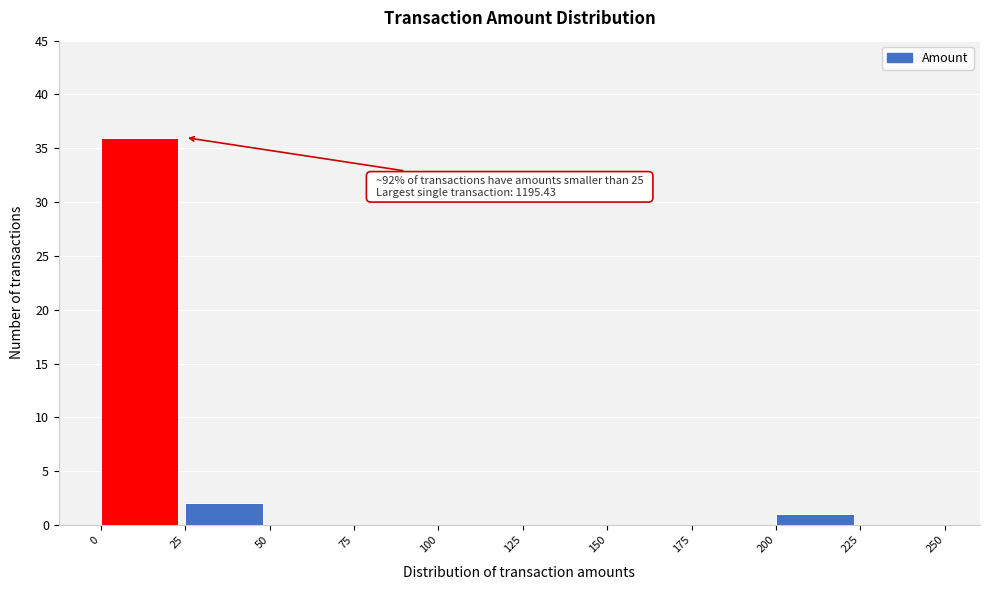

Over which range of the x-axis is the bar tallest?

0 to 25